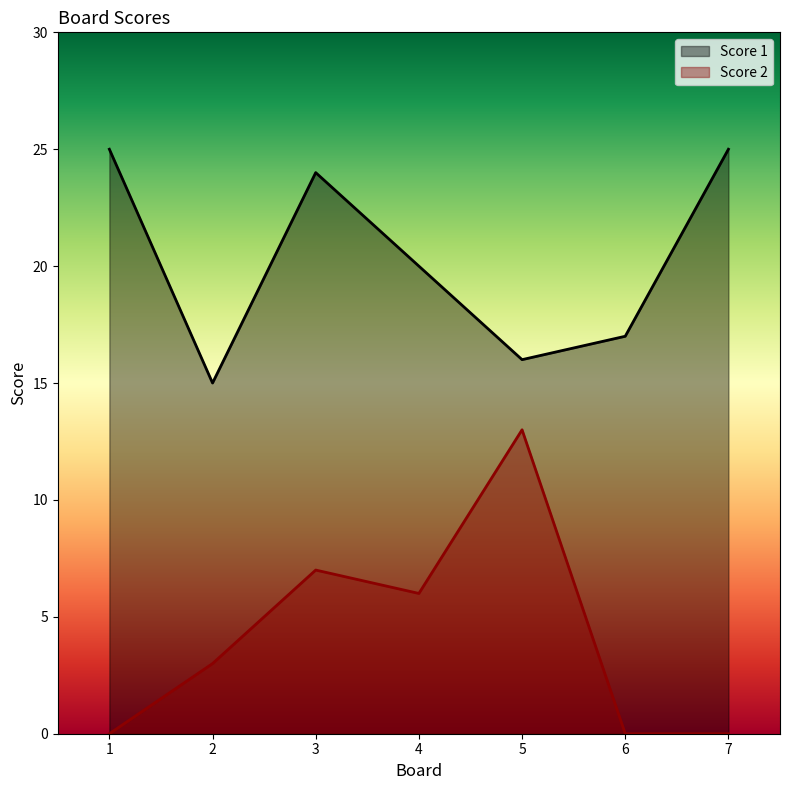

List the series in order of their peak value, highest first.

Score 1, Score 2